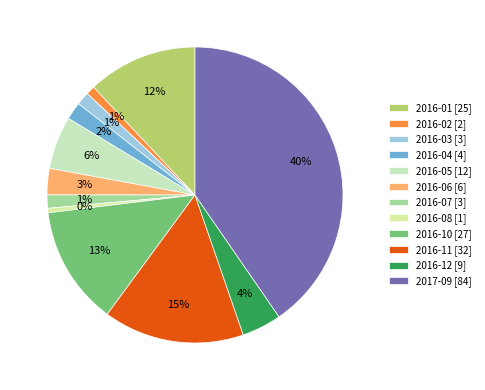

Count the number of slices in the pie.

12